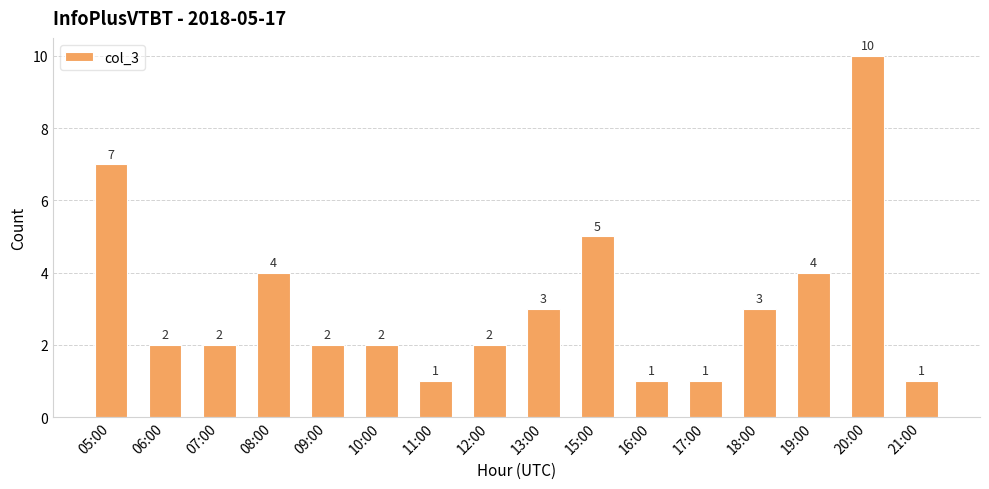

What is the label of the 2nd bar from the left?

06:00